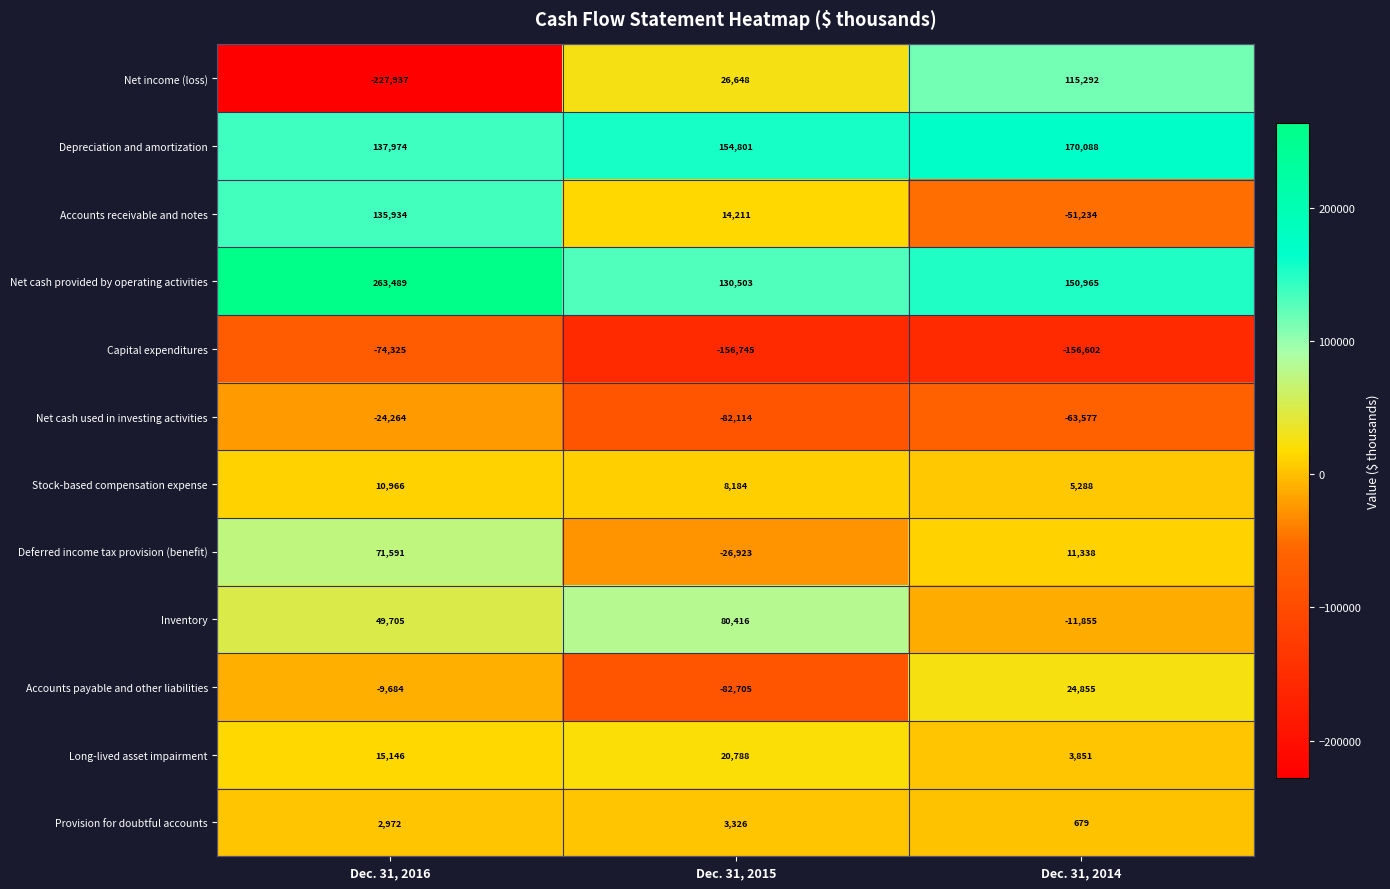

Rank the series by their maximum value, from highest to lowest.

Net cash provided by operating activities, Depreciation and amortization, Accounts receivable and notes, Net income (loss), Inventory, Deferred income tax provision (benefit), Accounts payable and other liabilities, Long-lived asset impairment, Stock-based compensation expense, Provision for doubtful accounts, Net cash used in investing activities, Capital expenditures